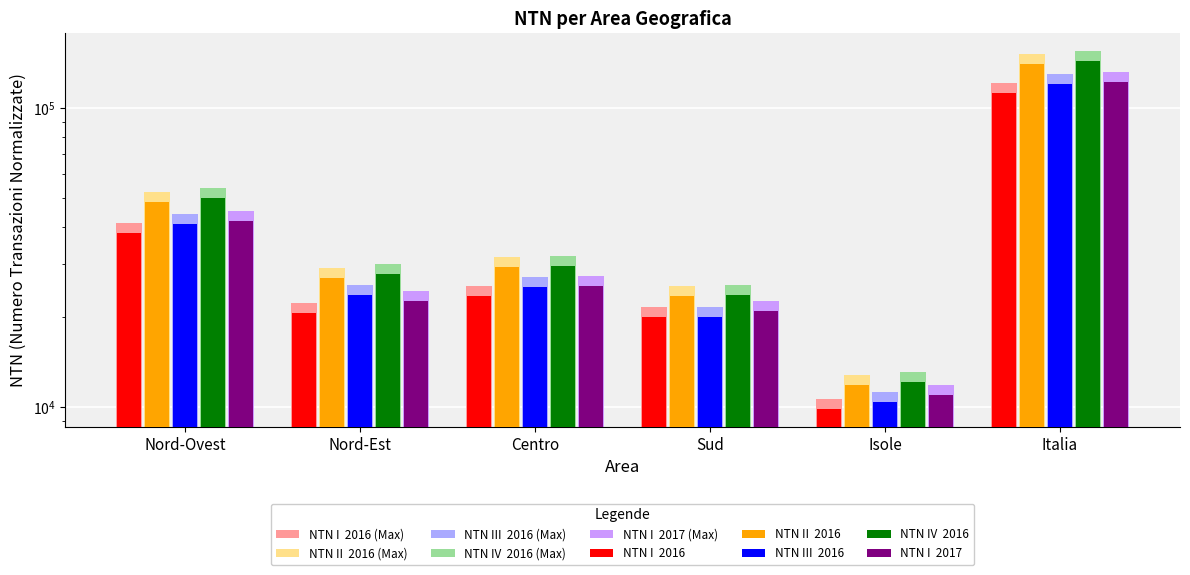

What is the minimum value for NTN I  2017?

11910.9